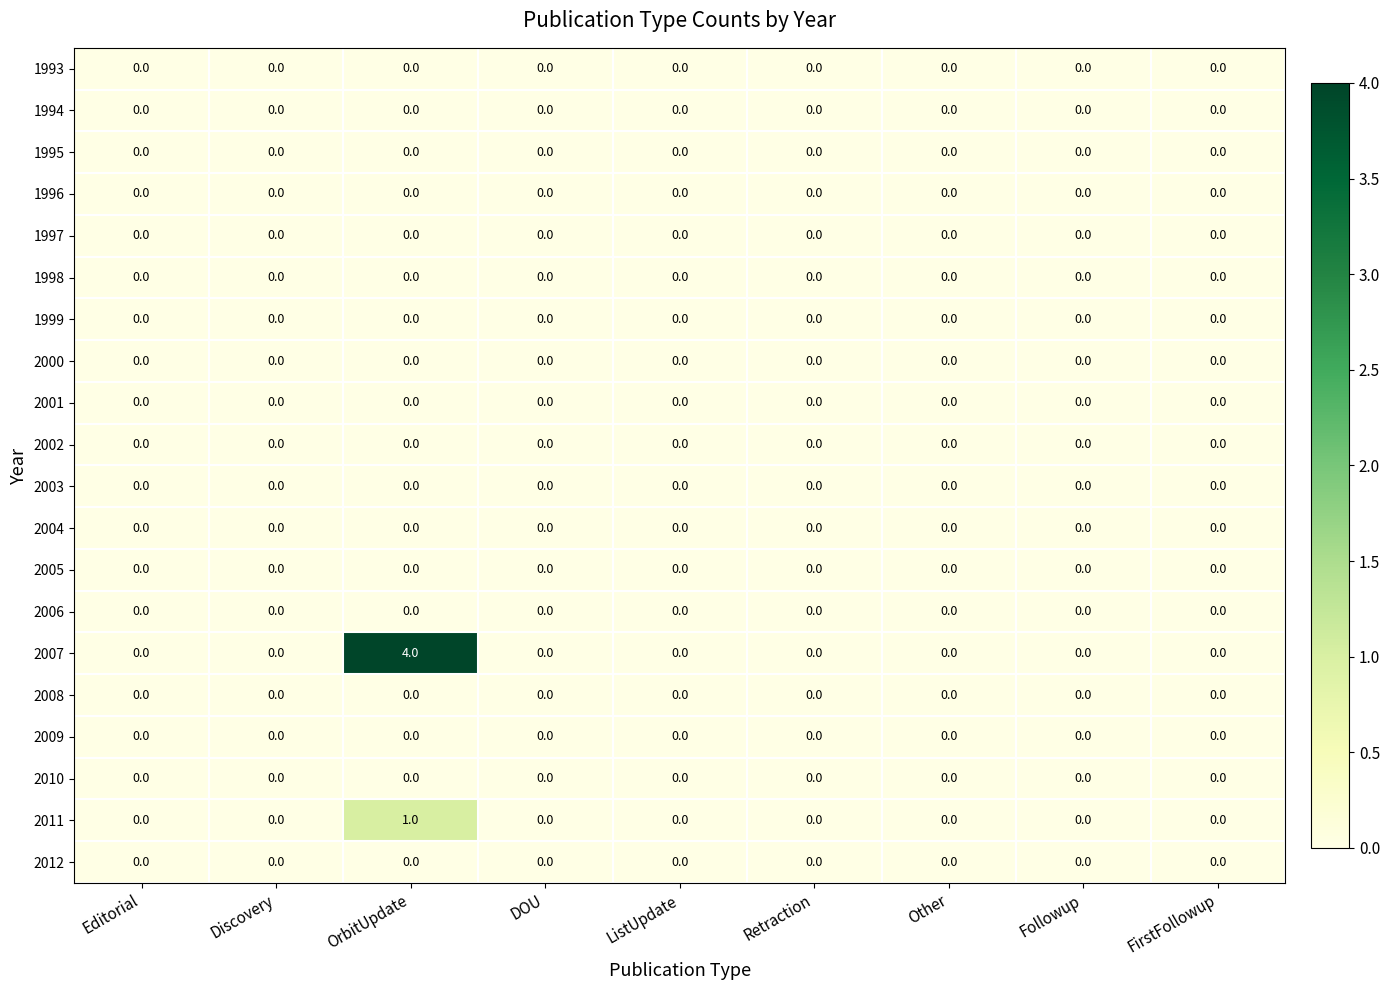

How many categories are shown in the chart?

9